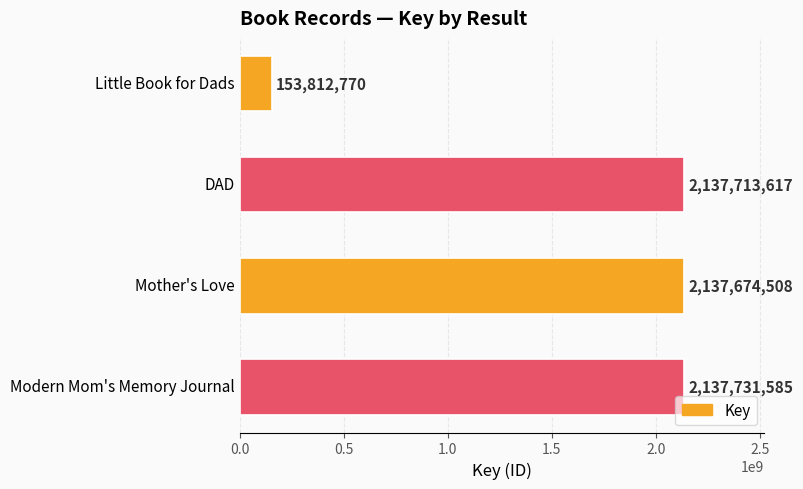

What is the value of the 2nd bar from the top?

2137713617